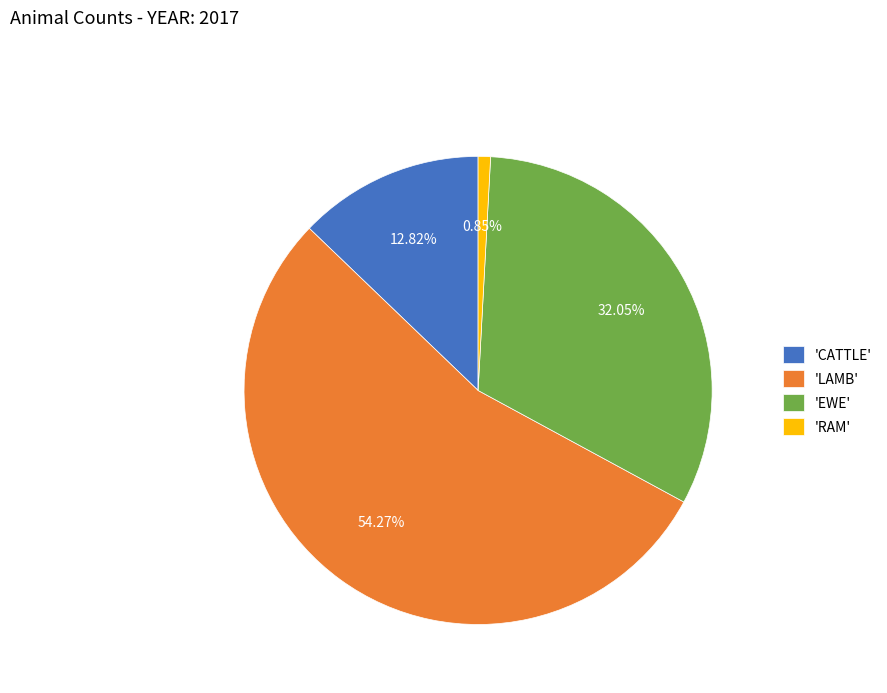

How many slices are in this pie chart?

4